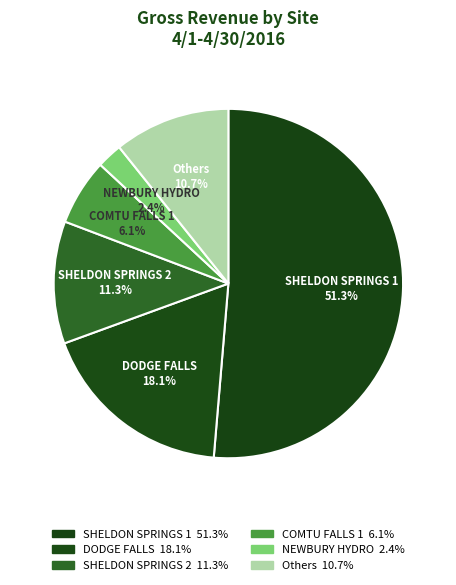

To the nearest percent, what is the difference between the largest and smallest slice percentages?

49%